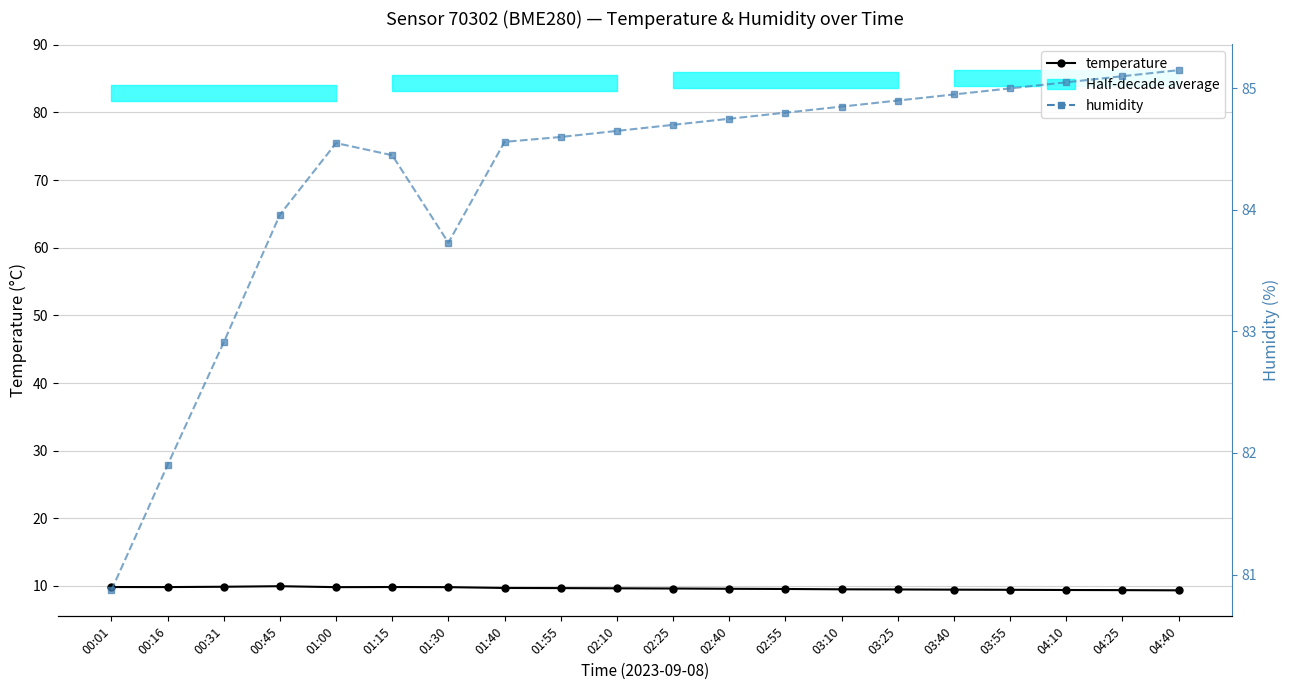

Where is the first local maximum for temperature?

00:45